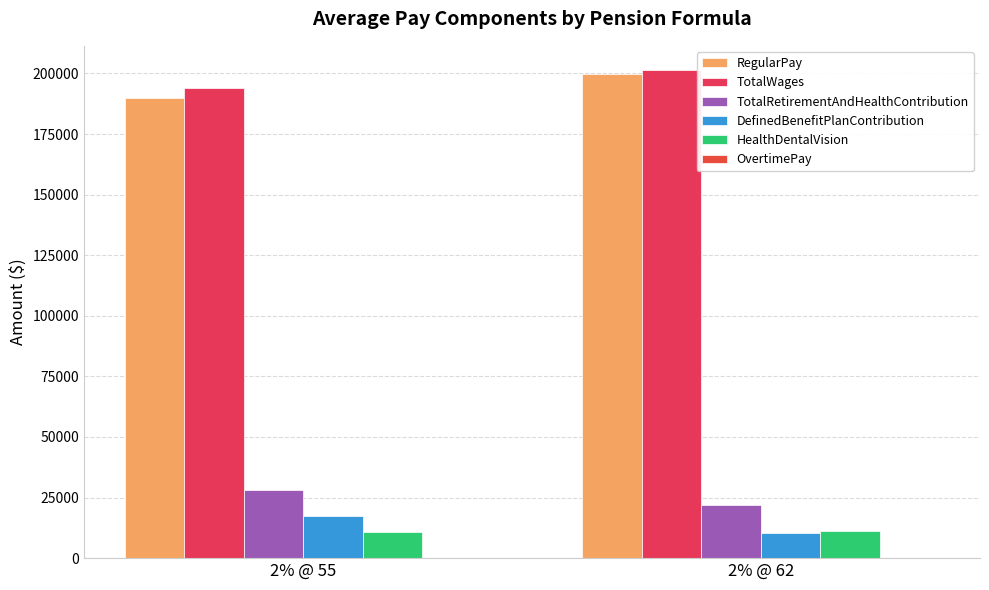

How many bars are there in each group?

5